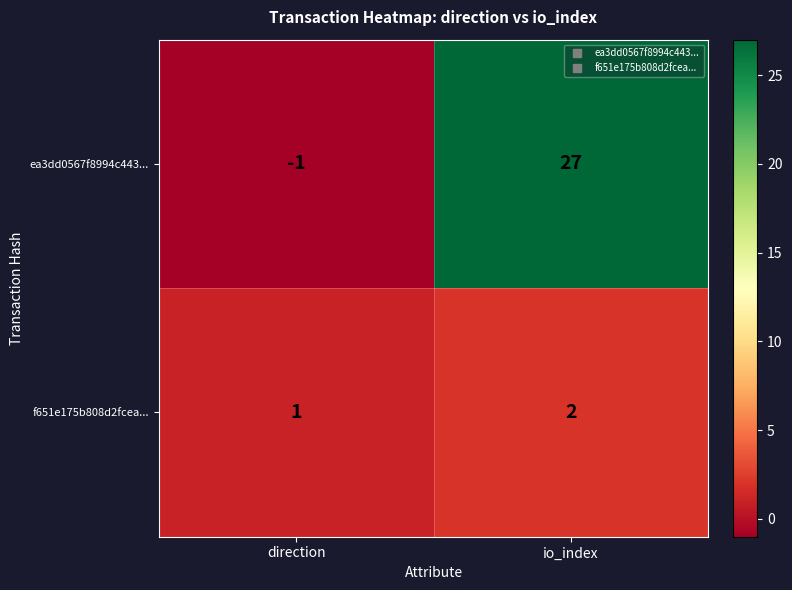

Reading left to right, extract all data points from this chart.

ea3dd0567f8994c443...: direction=-1	io_index=27
f651e175b808d2fcea...: direction=1	io_index=2